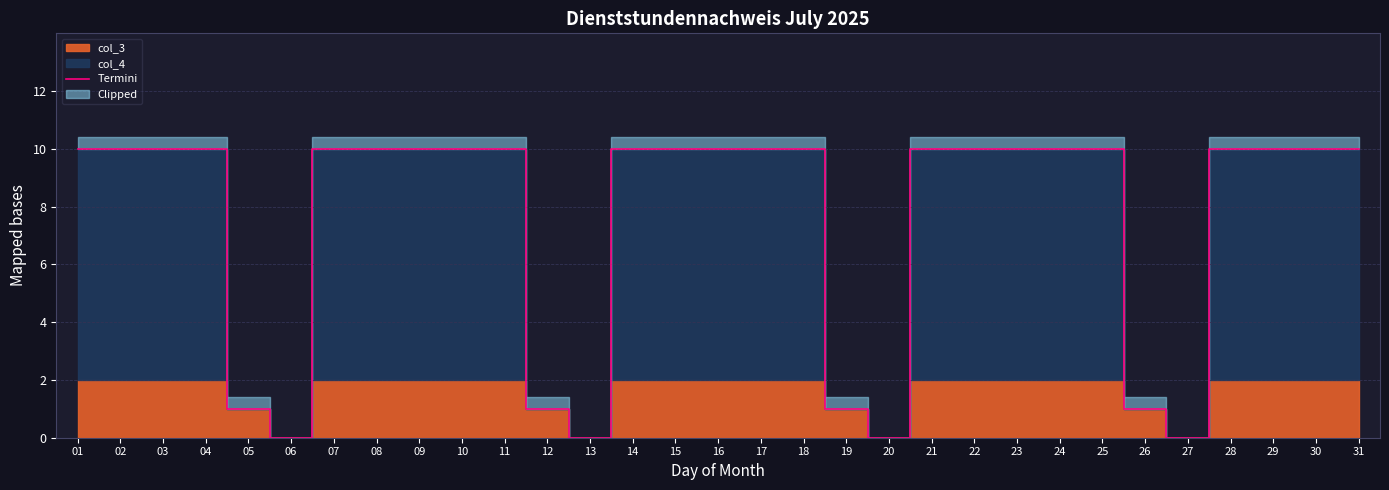

Reading left to right, what are all the values shown in this chart?

10	10	10	10	1	0	10	10	10	10	10	1	0	10	10	10	10	10	1	0	10	10	10	10	10	1	0	10	10	10	10